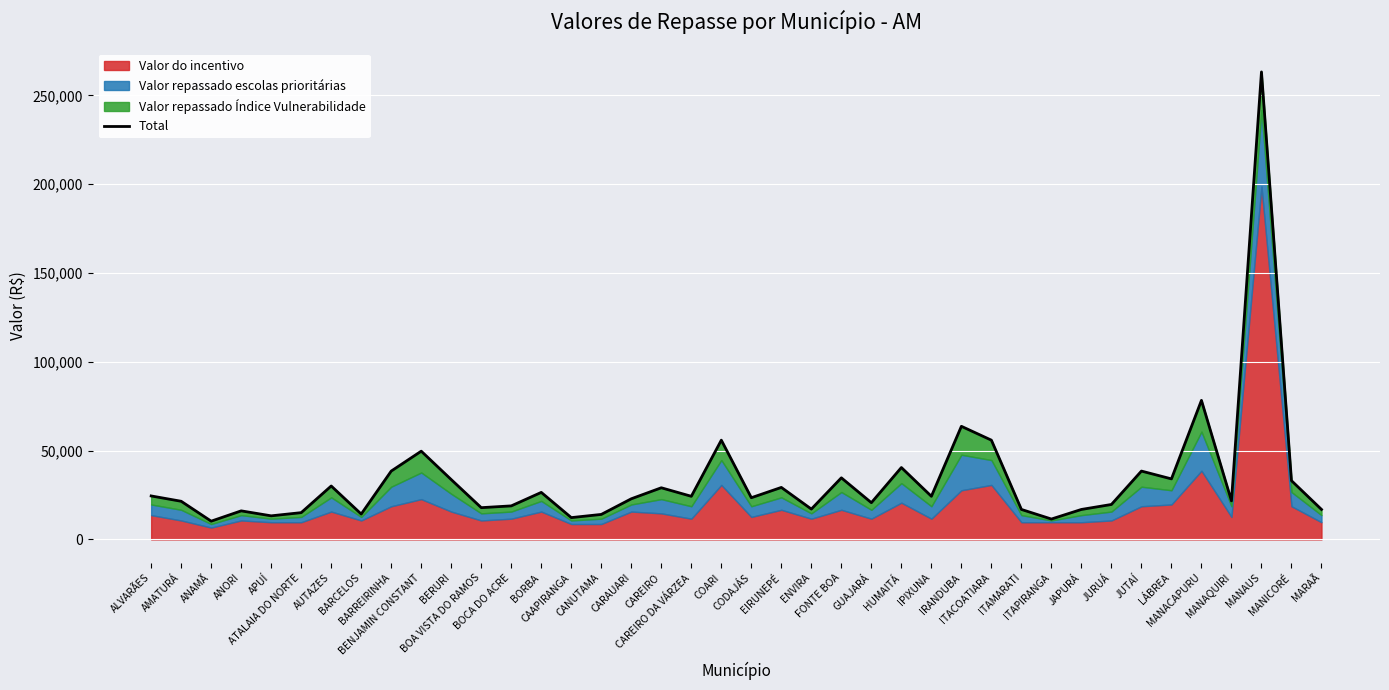

What is the difference between the values at GUAJARÁ and MANACAPURU?

57600